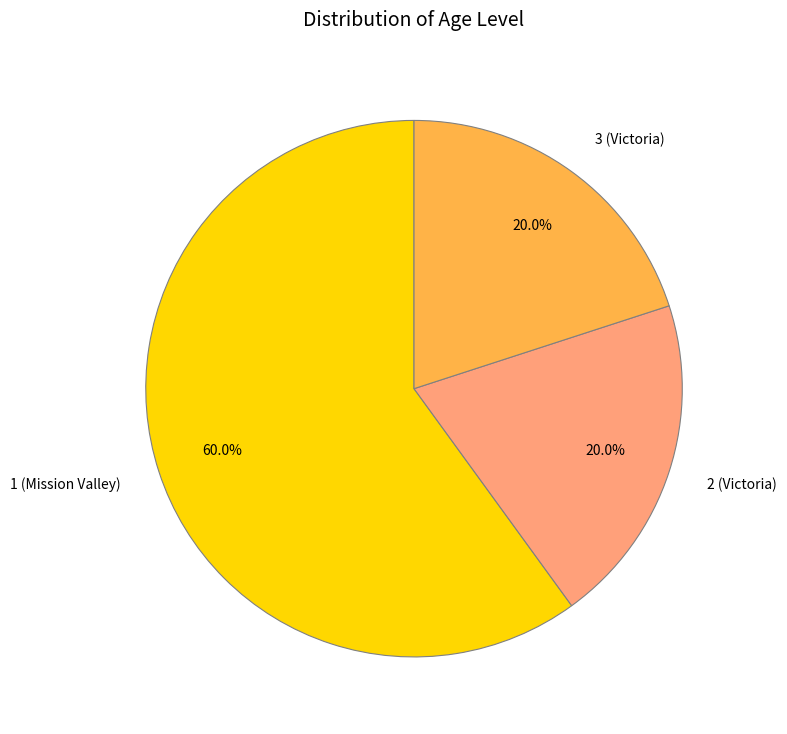

Is the sum of 3 (Victoria) and 2 (Victoria) greater than half?

No